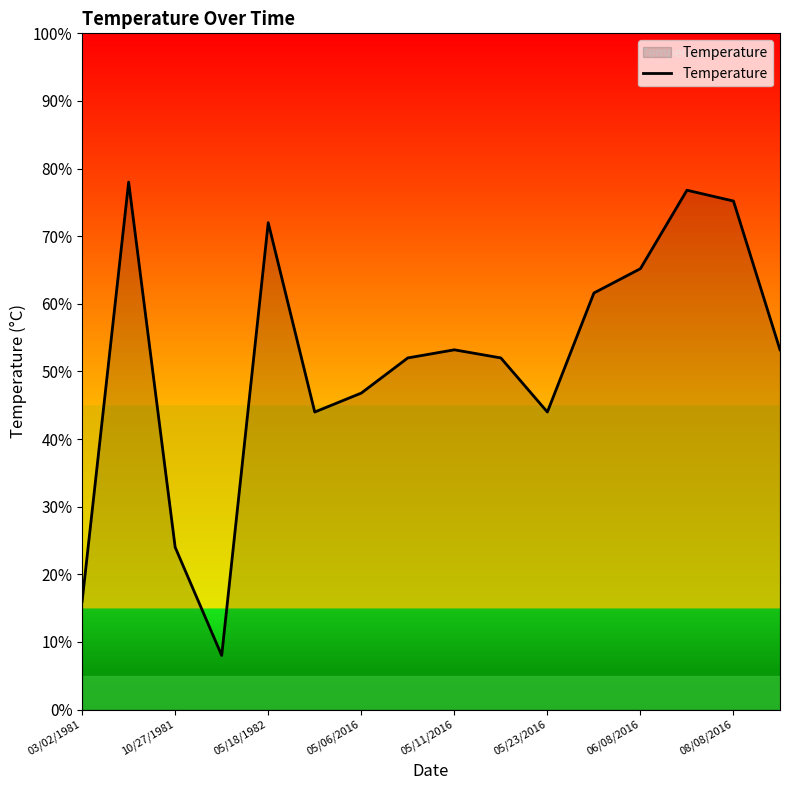

True or false: the data has more than 0 interior local peaks.

True